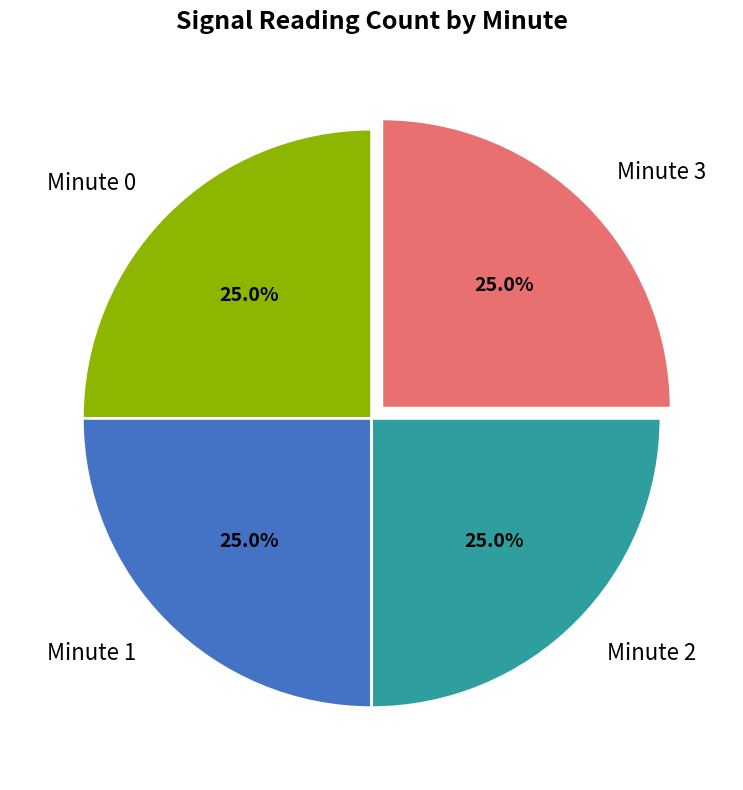

Combined, what portion of the pie is Minute 1 and Minute 3?

50.0%